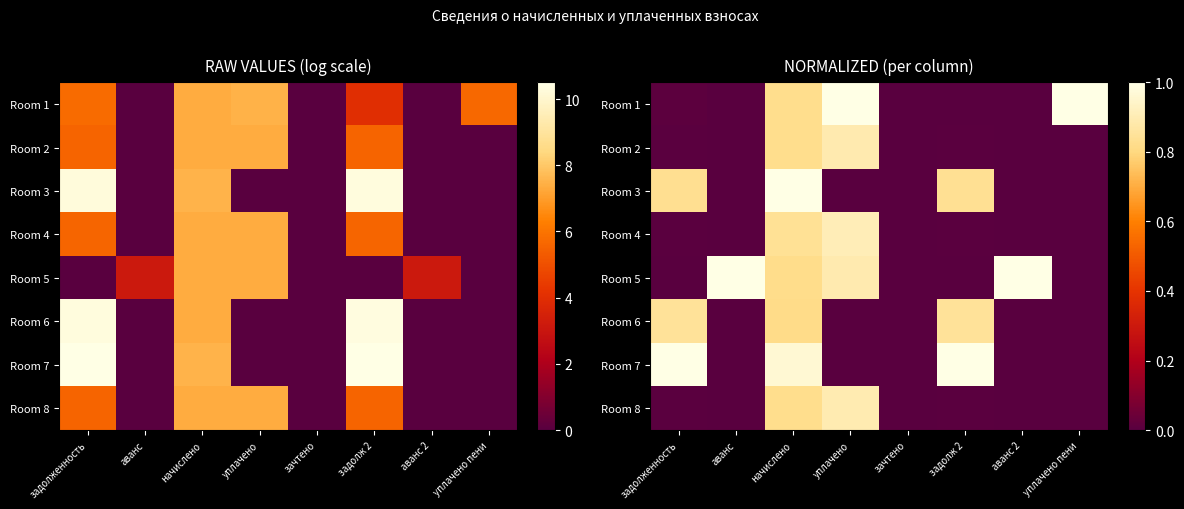

What is the difference between the Room 2 values at начислено and задолж 2?

0.8